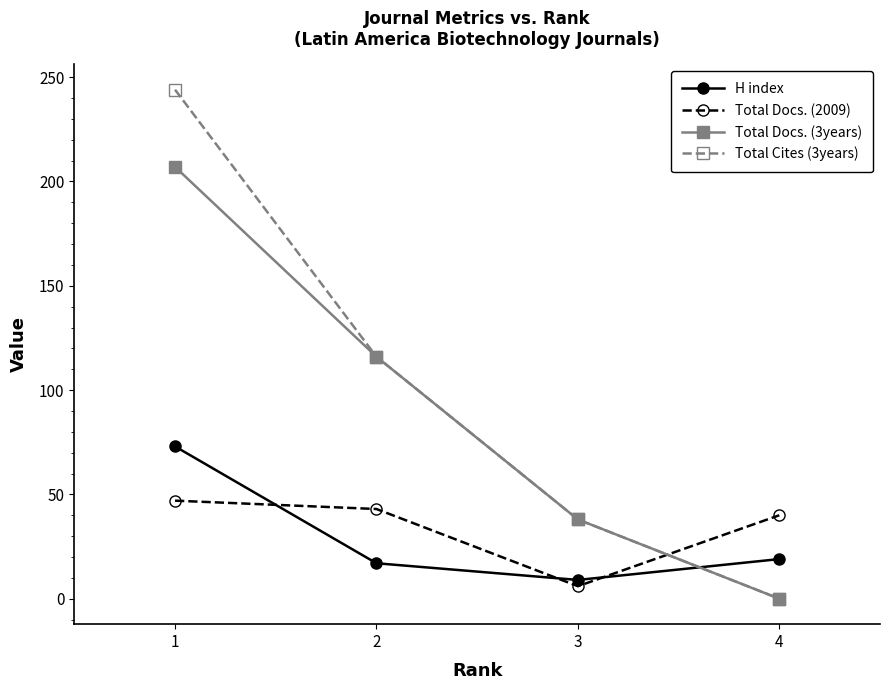

How many lines are shown in the chart?

4